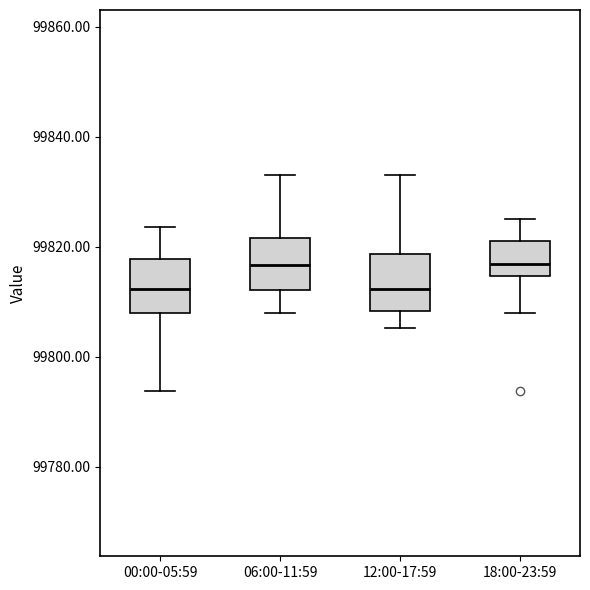

Reading left to right, read every box against the y-axis: the position of its median line, the range the box covers, and the ends of its whiskers. The values are not printed on the chart, so give them approximately, as read against the axis.

00:00-05:59: median 99812, box 99808 to 99818, whiskers 99794 to 99824
06:00-11:59: median 99816, box 99812 to 99822, whiskers 99808 to 99834
12:00-17:59: median 99812, box 99808 to 99818, whiskers 99806 to 99834
18:00-23:59: median 99816, box 99814 to 99822, whiskers 99808 to 99826